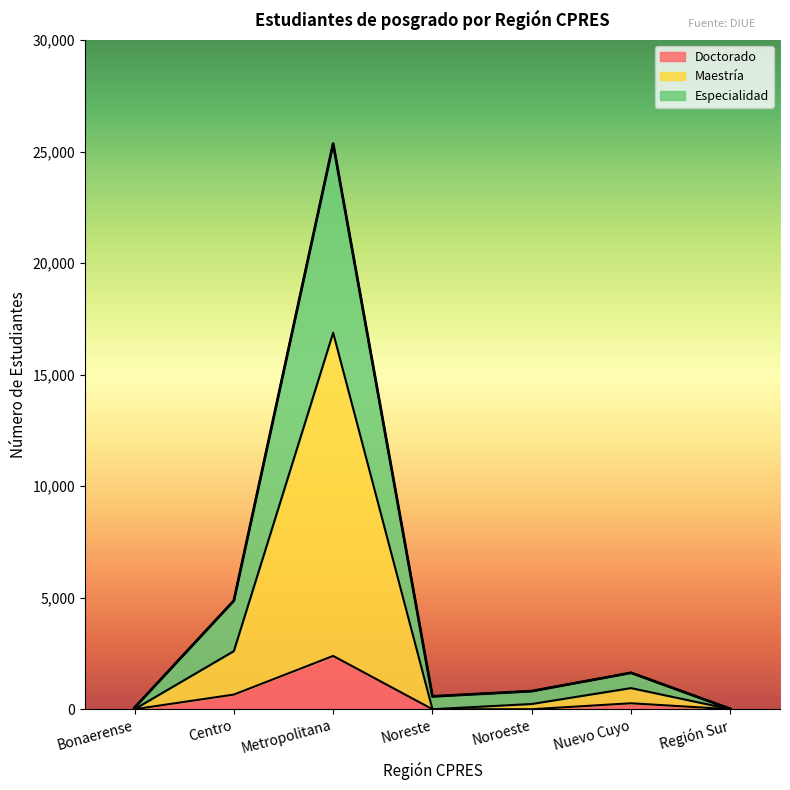

How many values in the Doctorado series exceed 0?

3